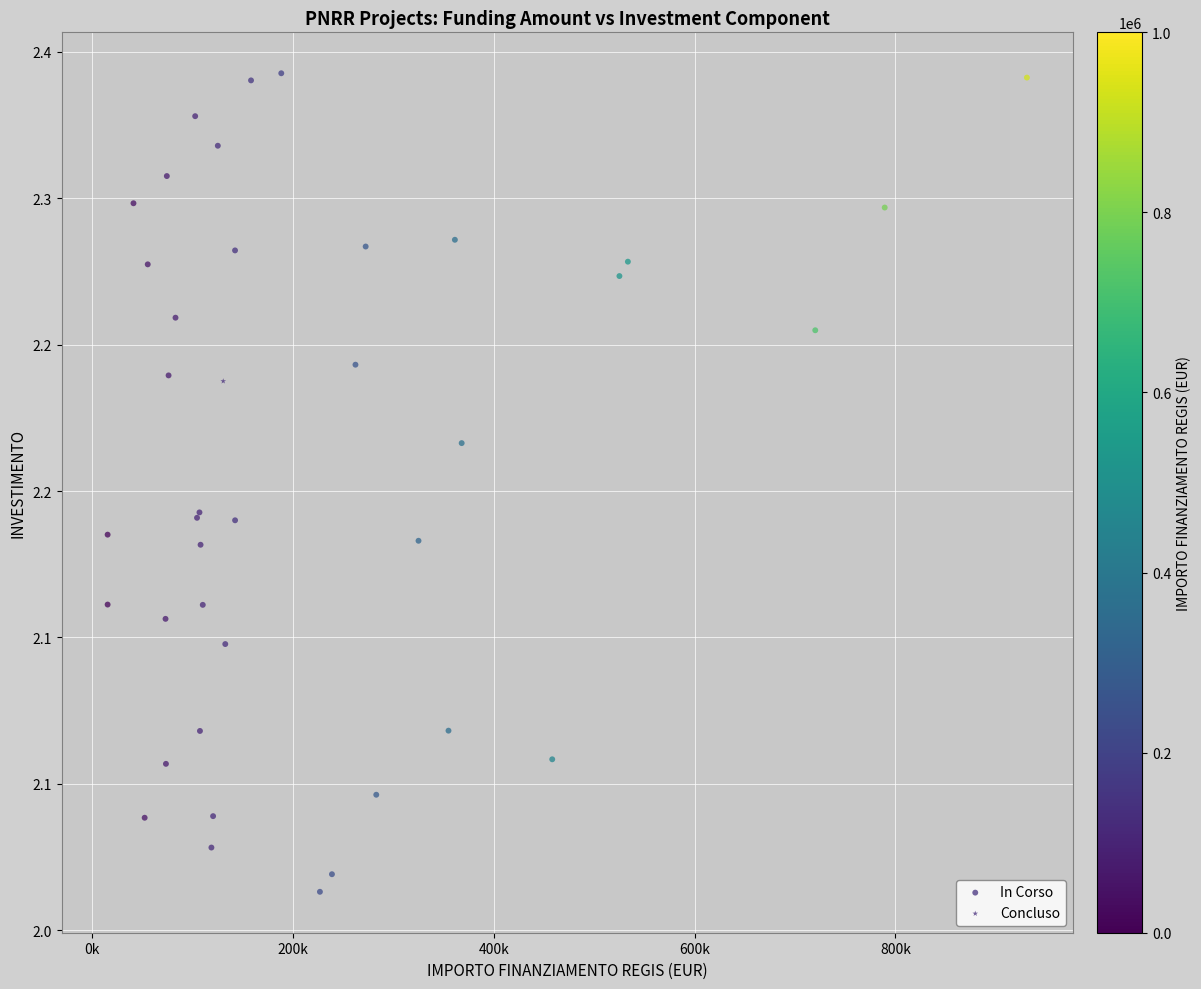

What are all the series names shown in the legend?

In Corso, Concluso